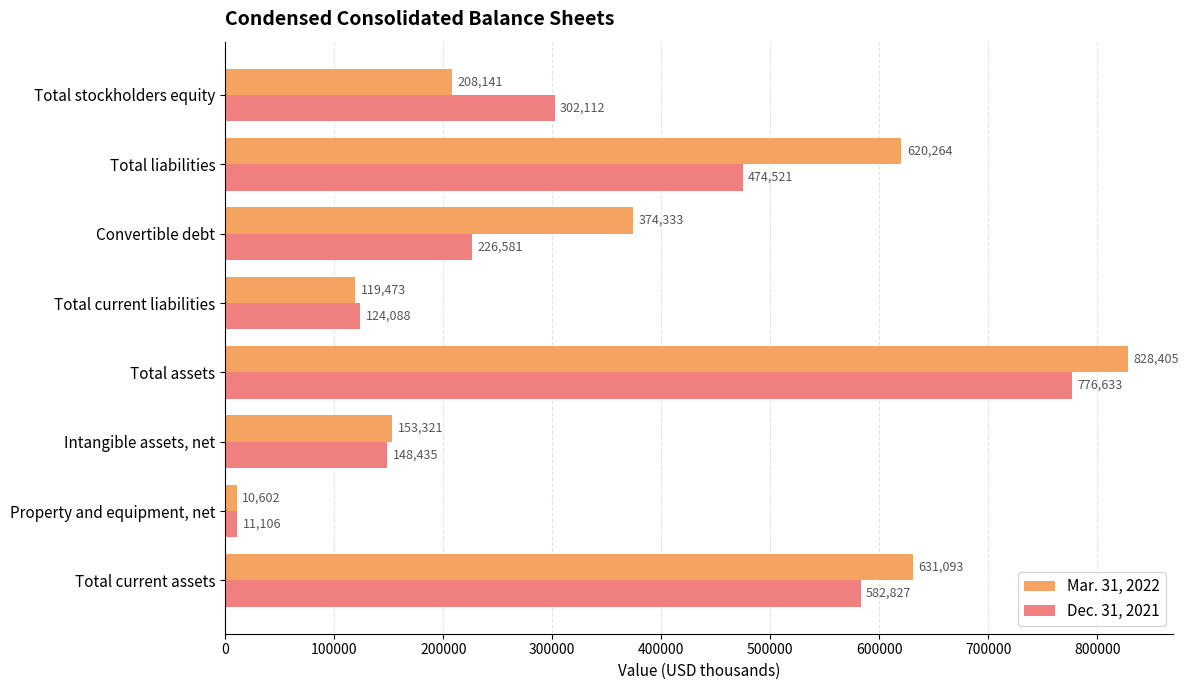

Which series has the largest range (max minus min)?

Mar. 31, 2022